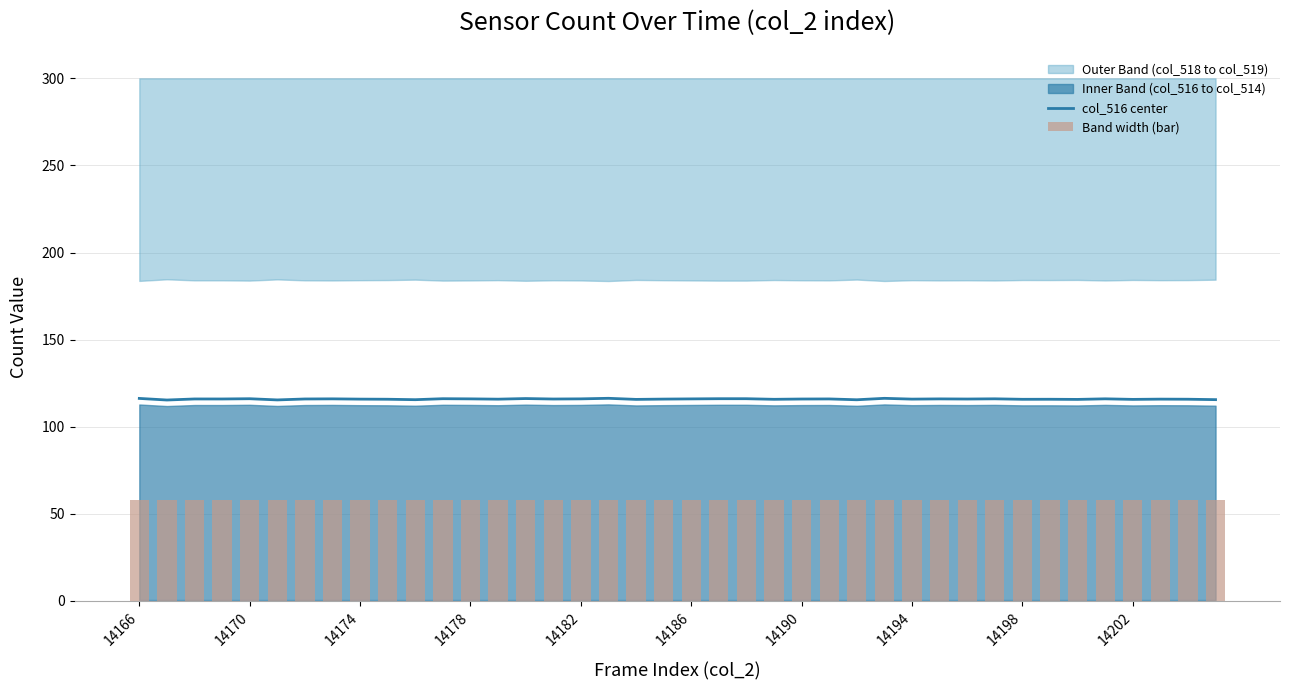

Read the Band width (bar) value at 34.

57.9